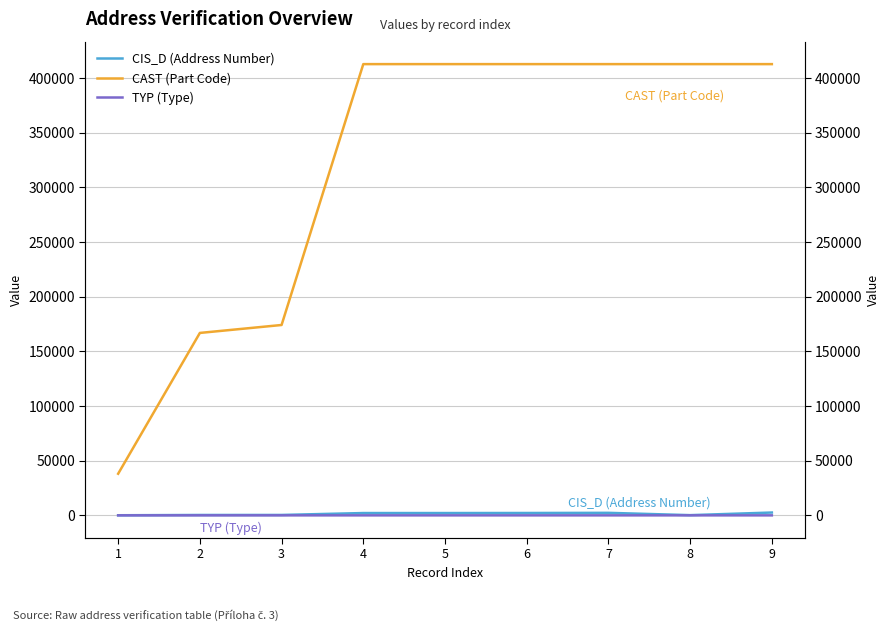

Is this an area chart (filled region under the line)?

No